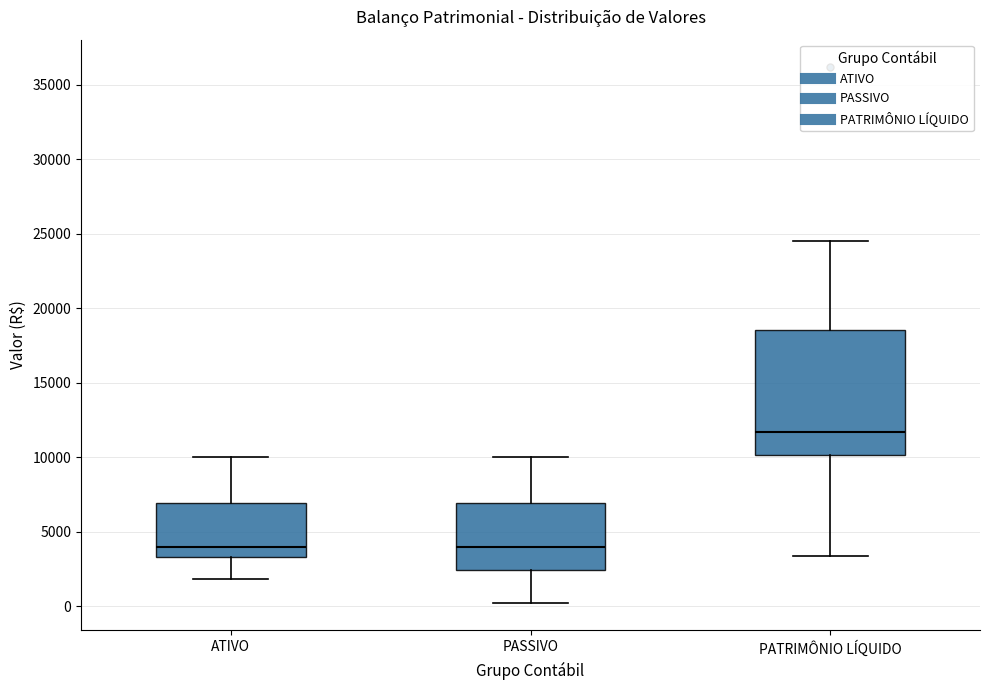

Where is the upper edge of the box for PASSIVO on the y-axis? The values are not printed on the chart, so give them approximately, as read against the axis.

7000